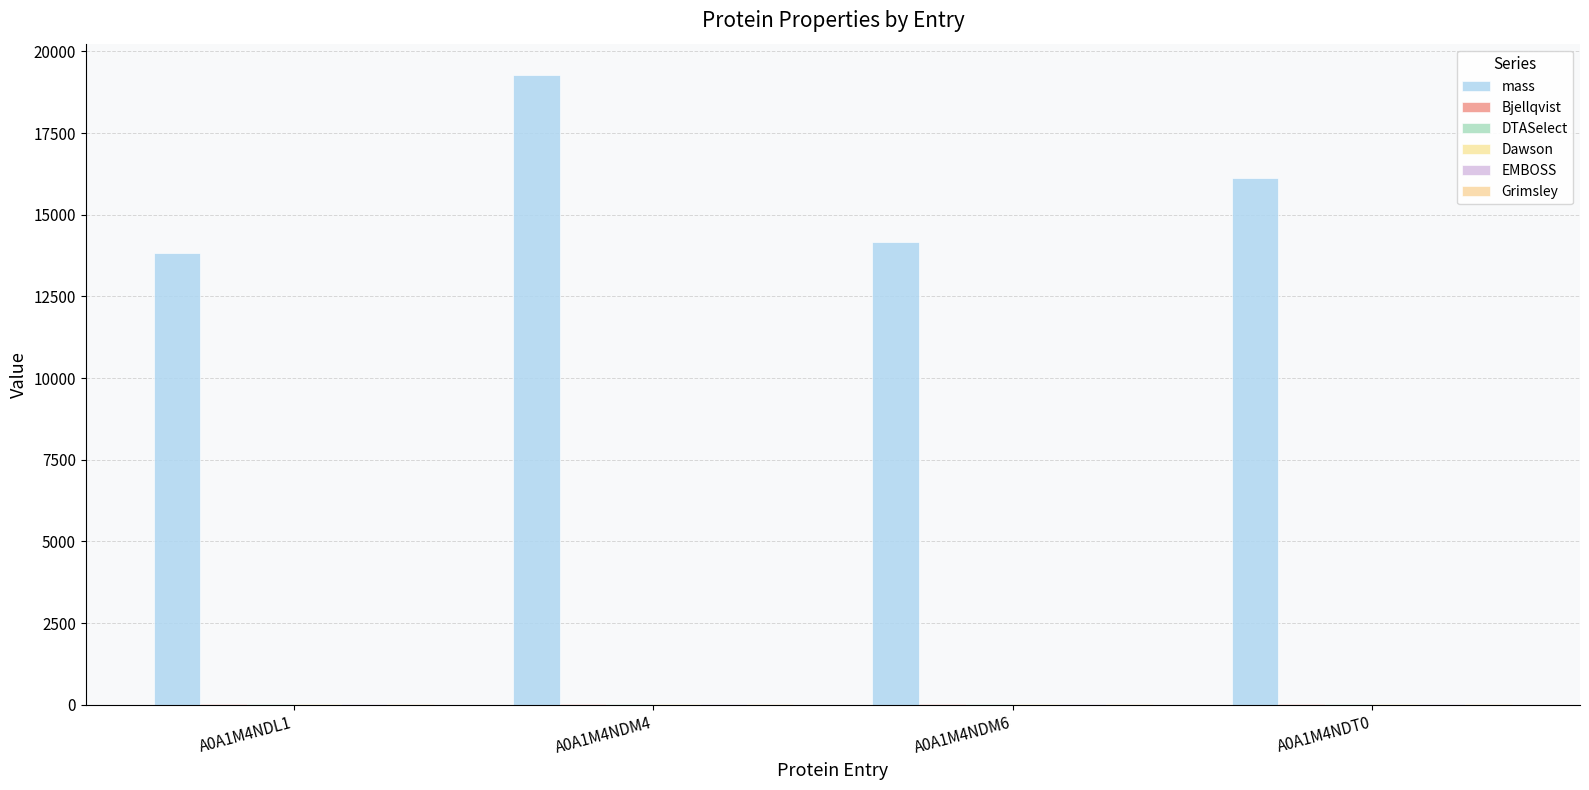

At how many categories does at least one series exceed 8782?

4